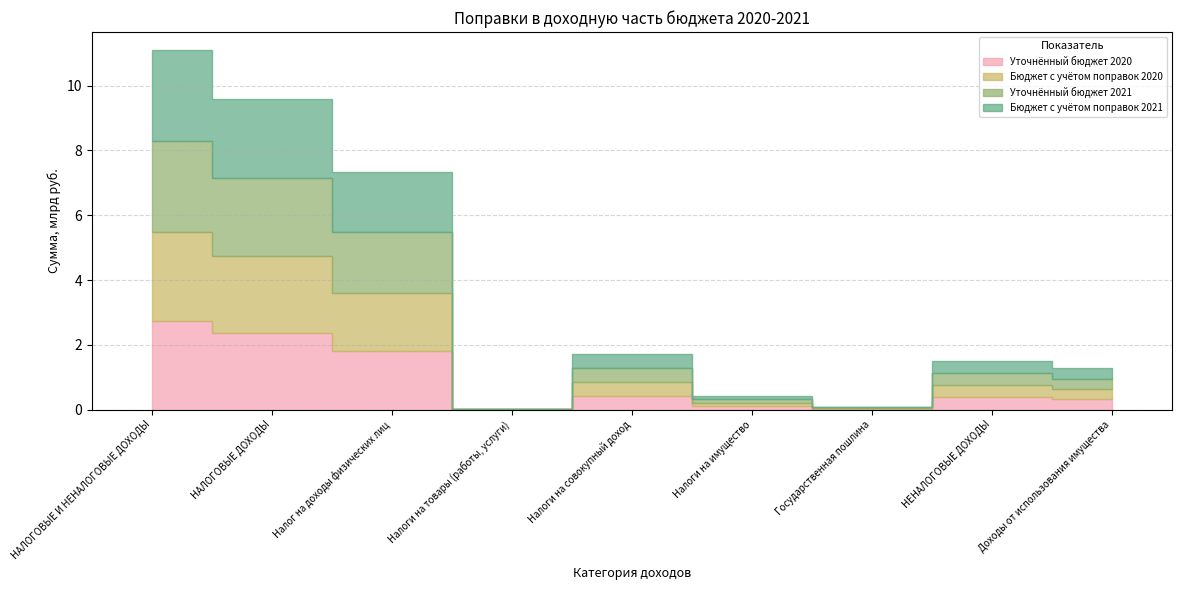

Which label corresponds to the largest value in the chart?

НАЛОГОВЫЕ И НЕНАЛОГОВЫЕ ДОХОДЫ